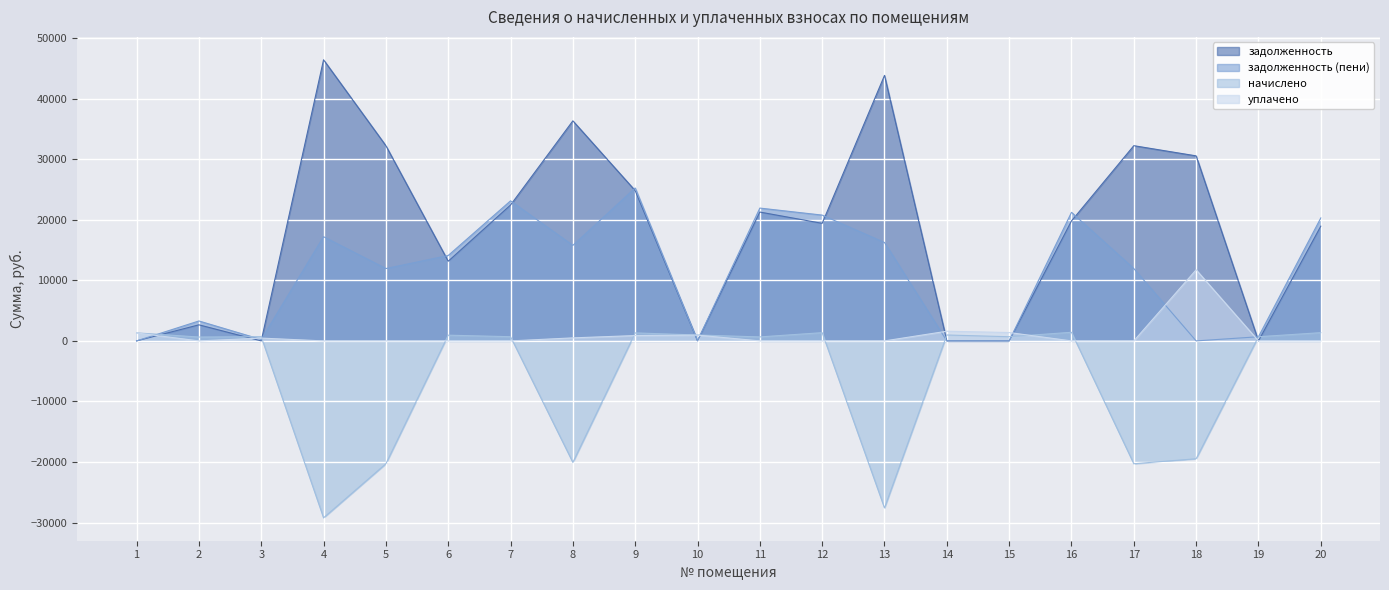

Is it true that задолженность equals 32238.0 at 17?

True